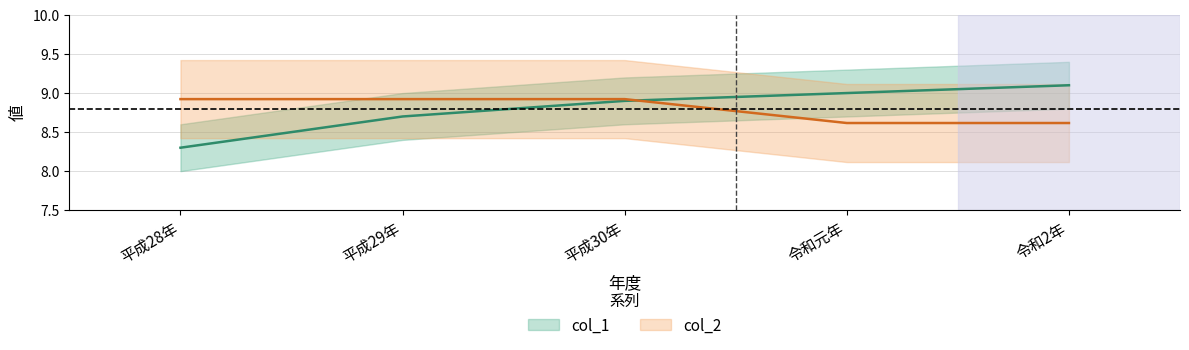

At which category is the sum across all series the highest?

平成30年